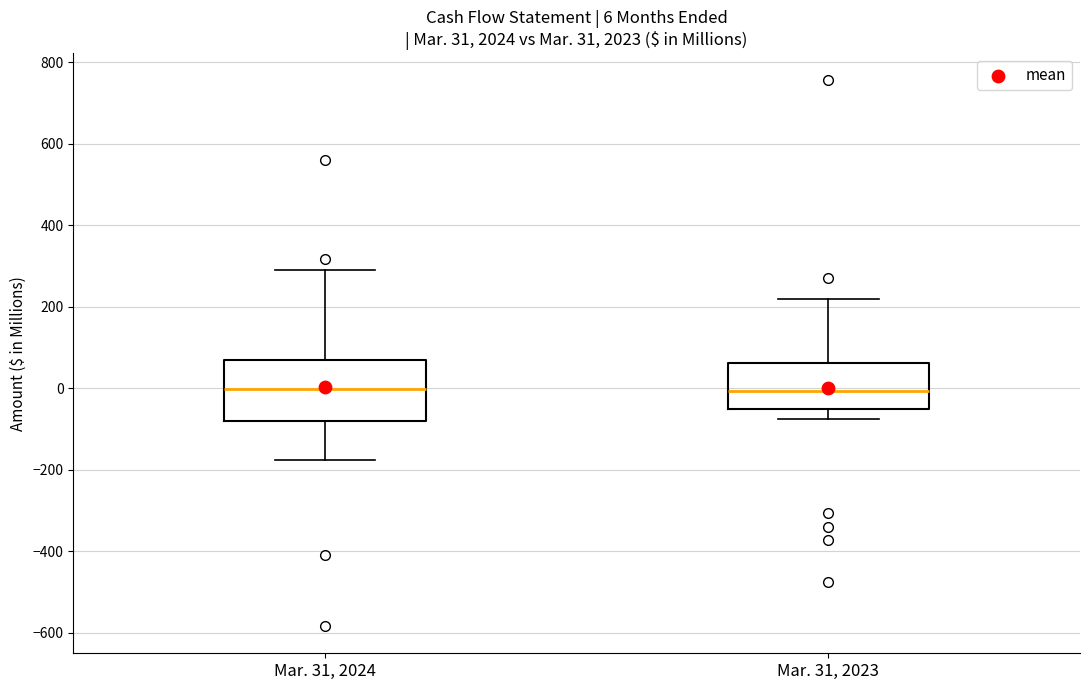

Which box is the tallest, from its lower edge to its upper edge?

Mar. 31, 2024